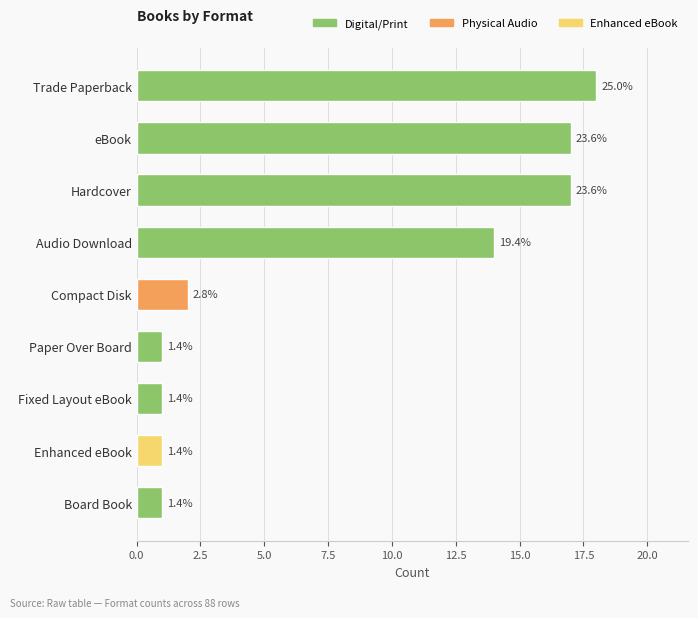

What is the minimum value shown in the chart?

1